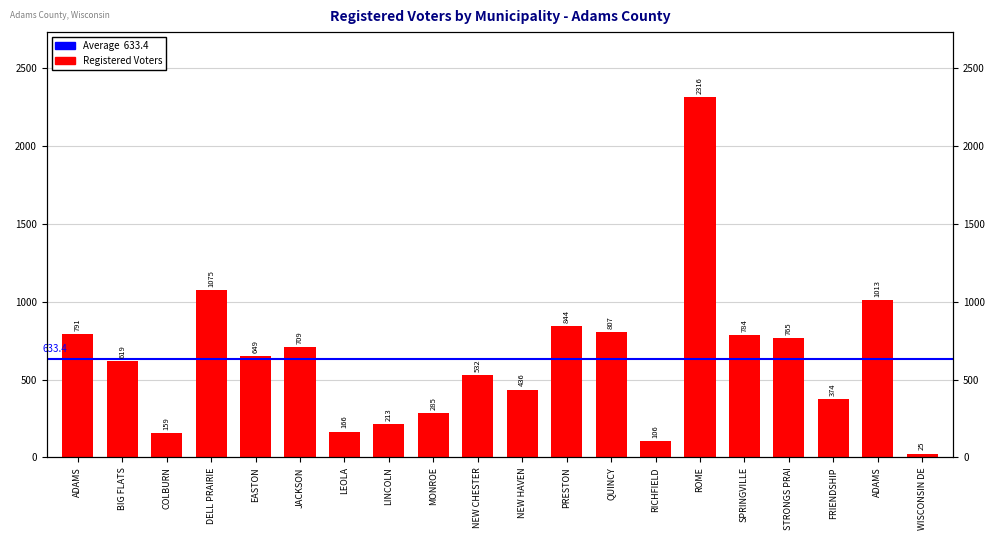

At which label is the value closest to 1170?

DELL PRAIRIE